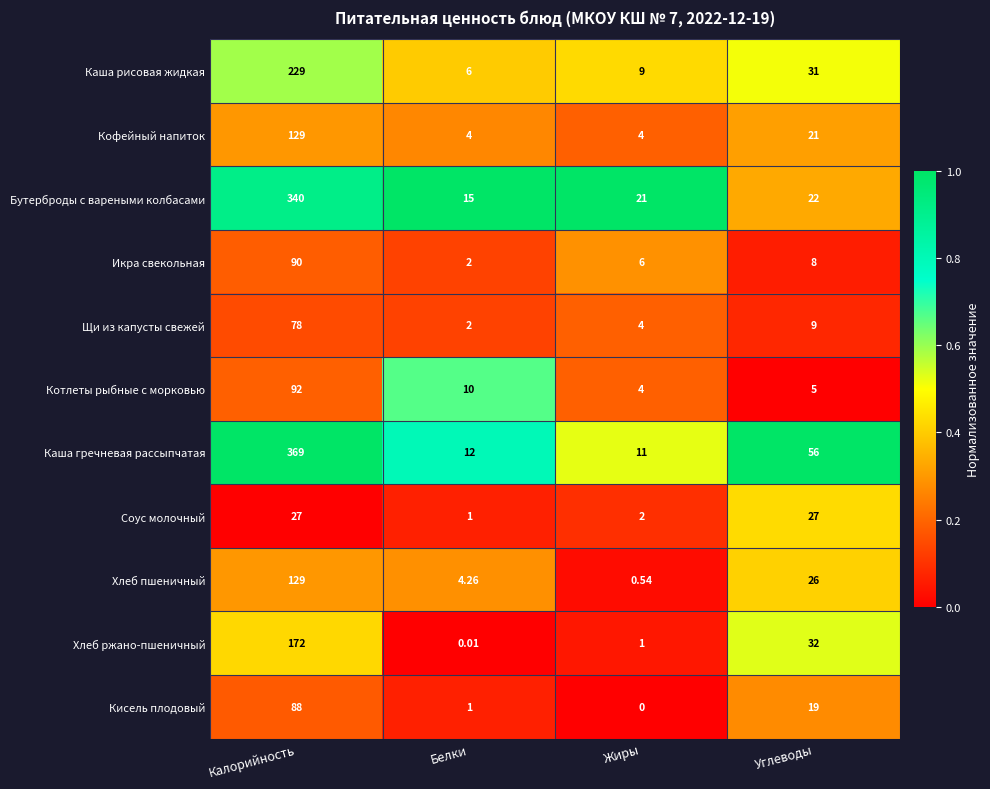

How many series are shown in this chart?

11